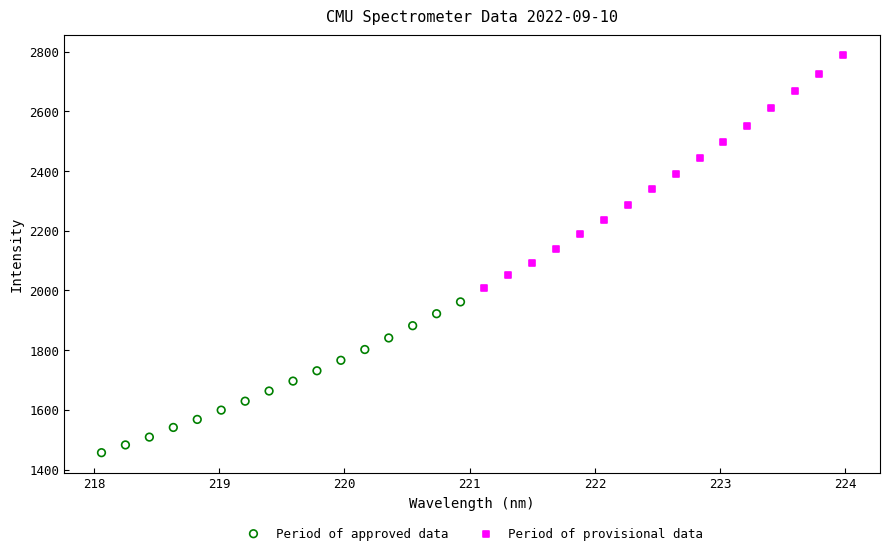

Which series contains the highest Y value?

Period of provisional data